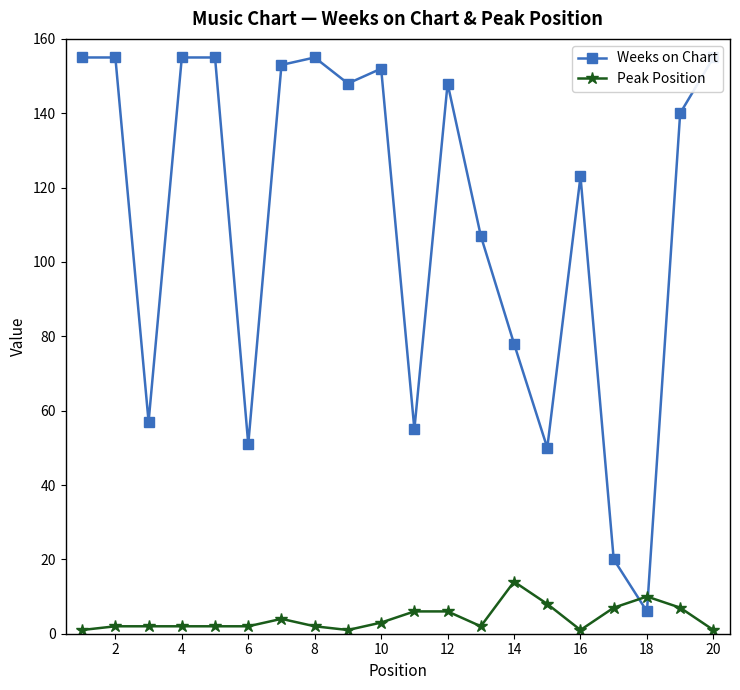

Reading left to right, transcribe all the data shown in this chart.

Weeks on Chart: 155	155	57	155	155	51	153	155	148	152	55	148	107	78	50	123	20	6	140	155
Peak Position: 1	2	2	2	2	2	4	2	1	3	6	6	2	14	8	1	7	10	7	1